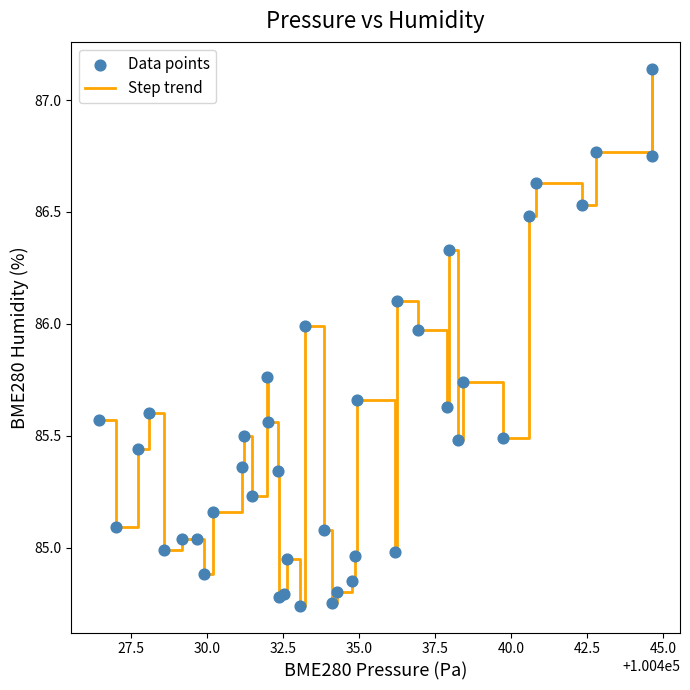

What is the difference between the maximum and minimum values?

2.4